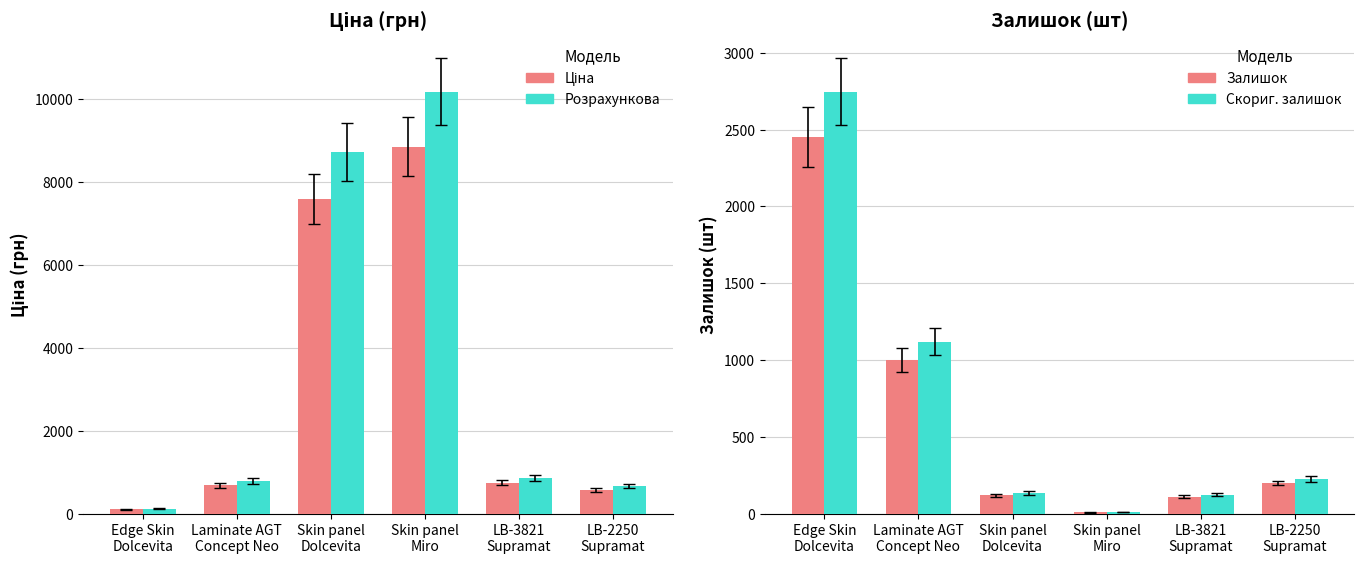

What position from the left is Skin panel
Miro?

4